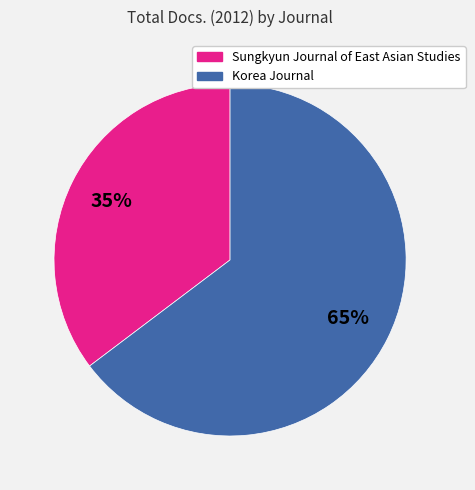

Count the number of slices in the pie.

2